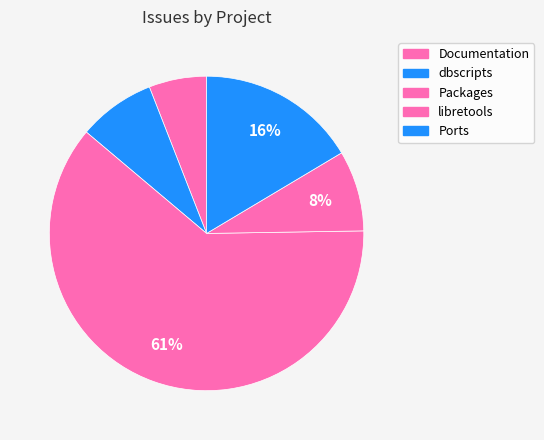

Count the number of slices in the pie.

5